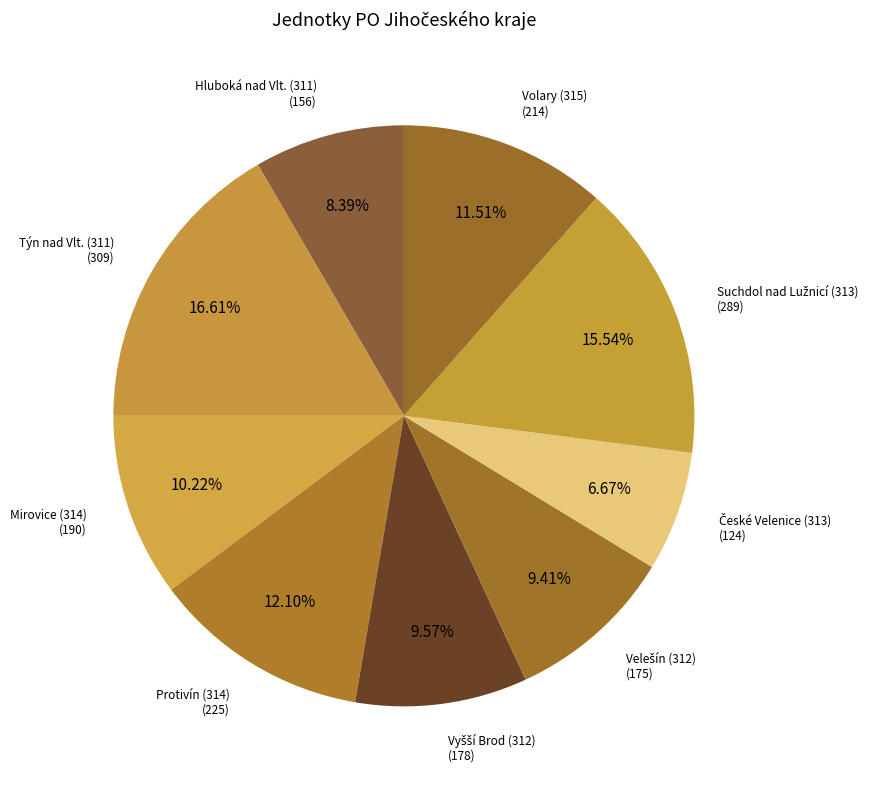

Which category has the smallest portion of the pie?

České Velenice (313)